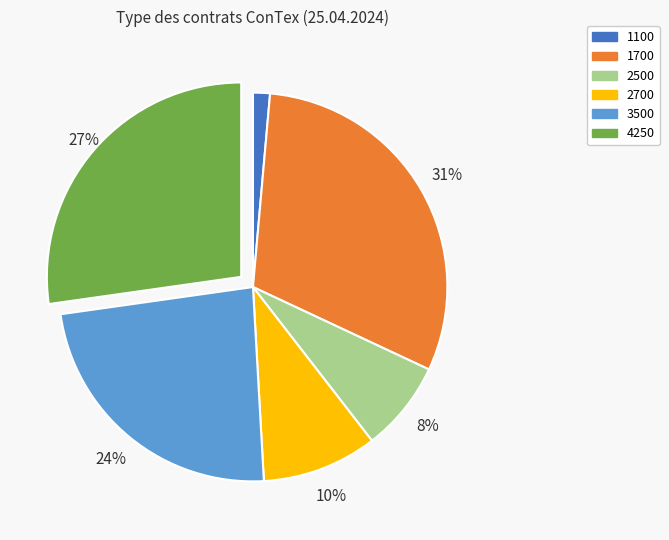

Which slice is the largest?

1700